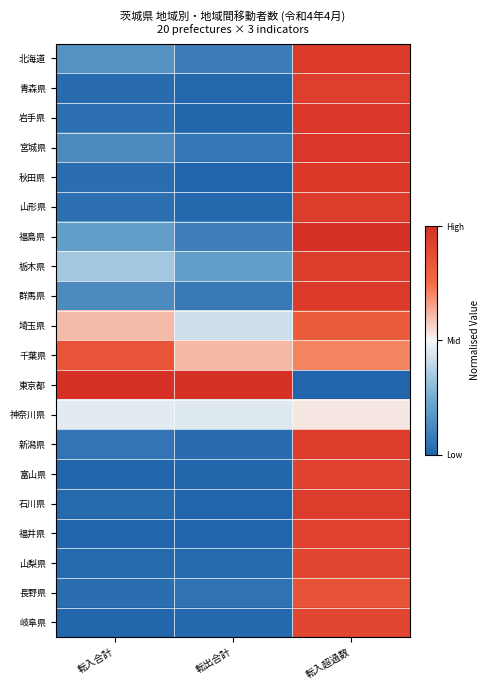

Reading left to right, transcribe all the data shown in this chart.

北海道: 転入合計=0.2	転出合計=0.1	転入超過数=1.0
青森県: 転入合計=0.0	転出合計=0.0	転入超過数=0.9
岩手県: 転入合計=0.0	転出合計=0.0	転入超過数=1.0
宮城県: 転入合計=0.1	転出合計=0.1	転入超過数=1.0
秋田県: 転入合計=0.0	転出合計=0.0	転入超過数=1.0
山形県: 転入合計=0.0	転出合計=0.0	転入超過数=0.9
福島県: 転入合計=0.2	転出合計=0.1	転入超過数=1.0
栃木県: 転入合計=0.3	転出合計=0.2	転入超過数=0.9
群馬県: 転入合計=0.1	転出合計=0.1	転入超過数=1.0
埼玉県: 転入合計=0.6	転出合計=0.4	転入超過数=0.8
千葉県: 転入合計=0.8	転出合計=0.6	転入超過数=0.7
東京都: 転入合計=1.0	転出合計=1.0	転入超過数=0.0
神奈川県: 転入合計=0.5	転出合計=0.5	転入超過数=0.5
新潟県: 転入合計=0.1	転出合計=0.0	転入超過数=0.9
富山県: 転入合計=0.0	転出合計=0.0	転入超過数=0.9
石川県: 転入合計=0.0	転出合計=0.0	転入超過数=0.9
福井県: 転入合計=0.0	転出合計=0.0	転入超過数=0.9
山梨県: 転入合計=0.0	転出合計=0.0	転入超過数=0.9
長野県: 転入合計=0.0	転出合計=0.0	転入超過数=0.9
岐阜県: 転入合計=0.0	転出合計=0.0	転入超過数=0.9